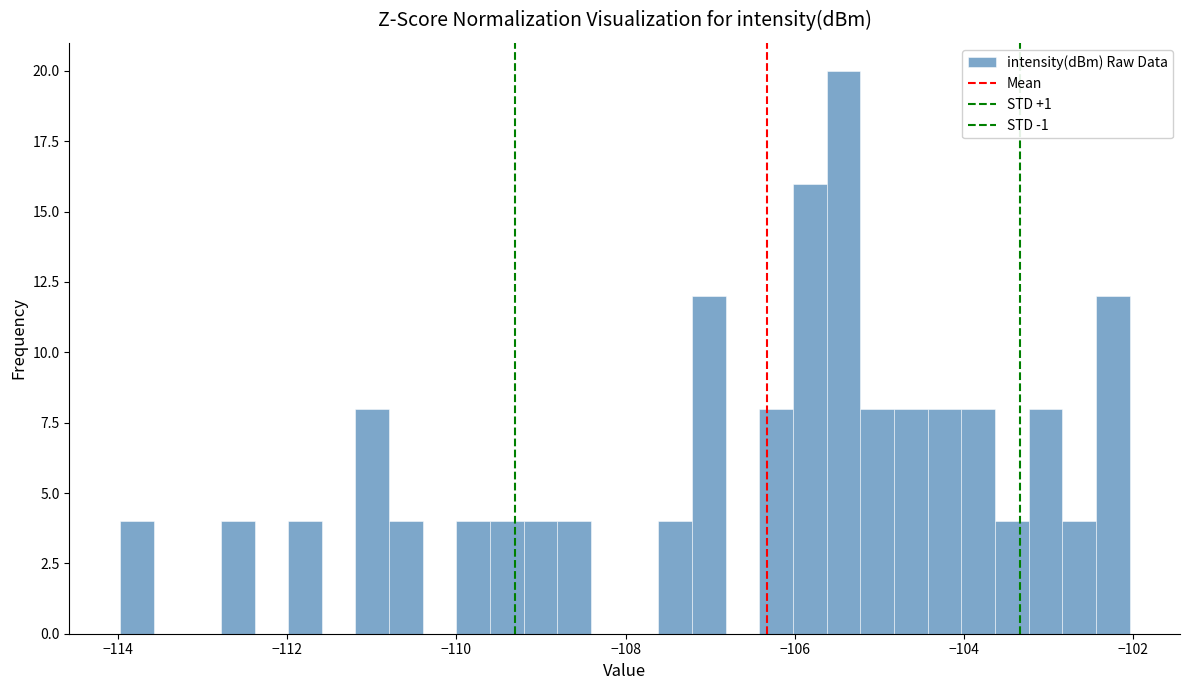

Read against the x-axis, roughly where is the centre of the tallest bar?

-105.4